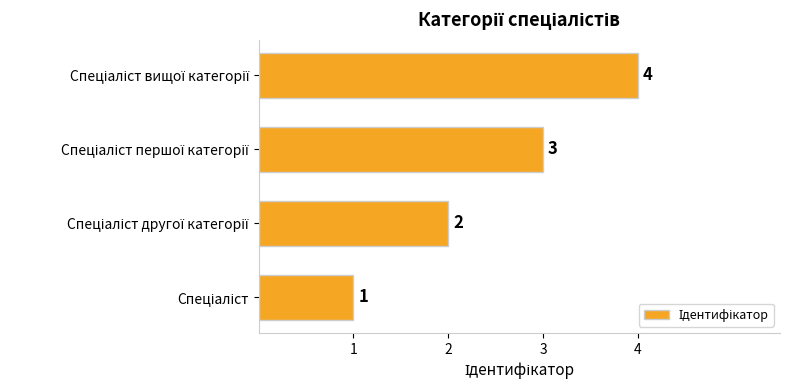

Count the values in the range 2 to 4.

3